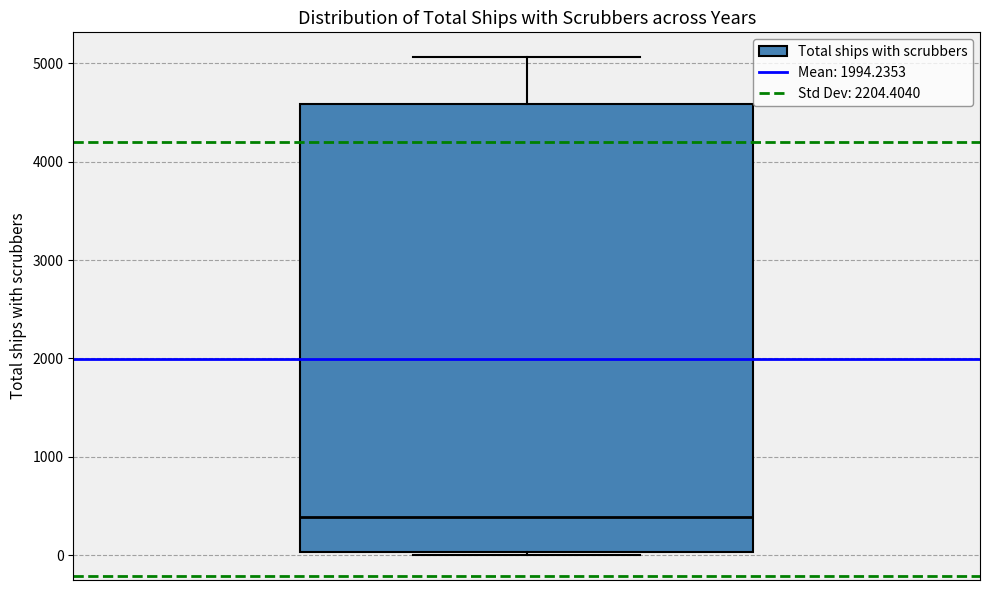

Where is the lower edge of the box on the y-axis? The values are not printed on the chart, so give them approximately, as read against the axis.

0